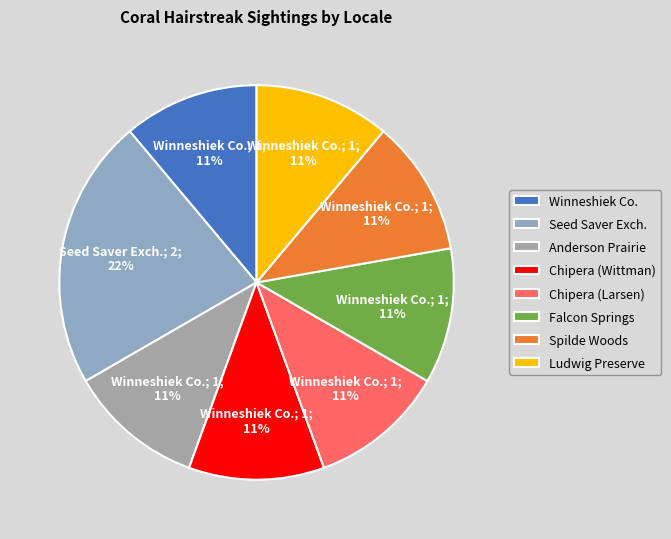

Which category has the biggest portion of the pie?

Seed Saver Exch.